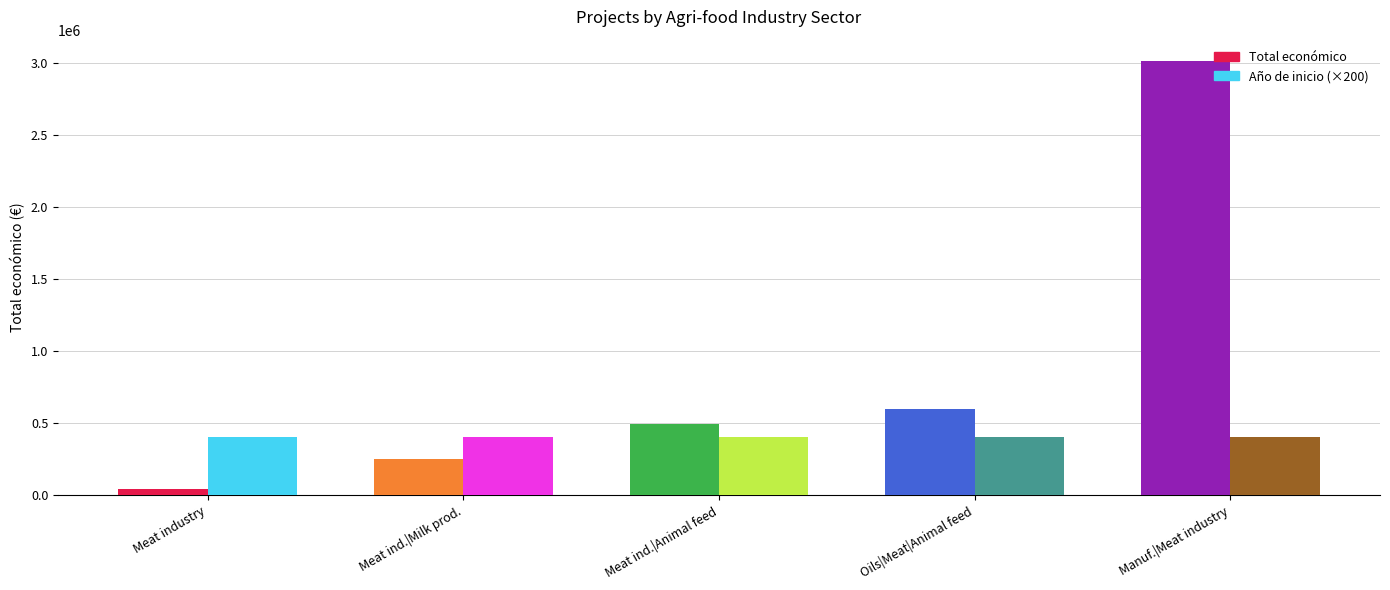

The value of Año de inicio (×200) at Oils|Meat|Animal feed is 404800. True or false?

True